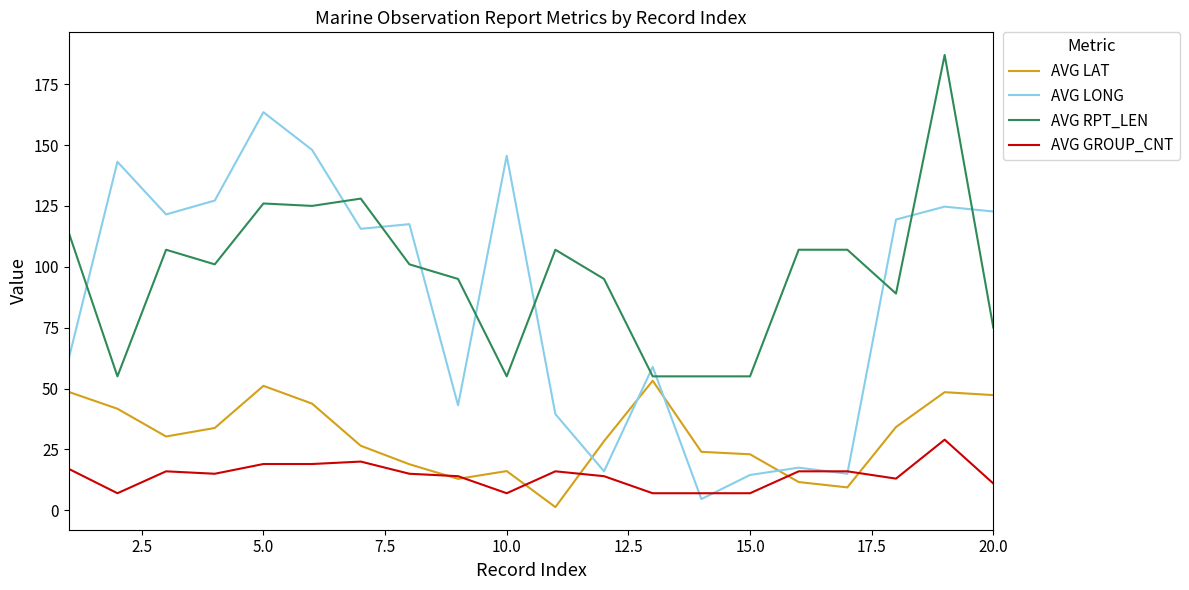

What is the highest value of the AVG LONG series?

163.5